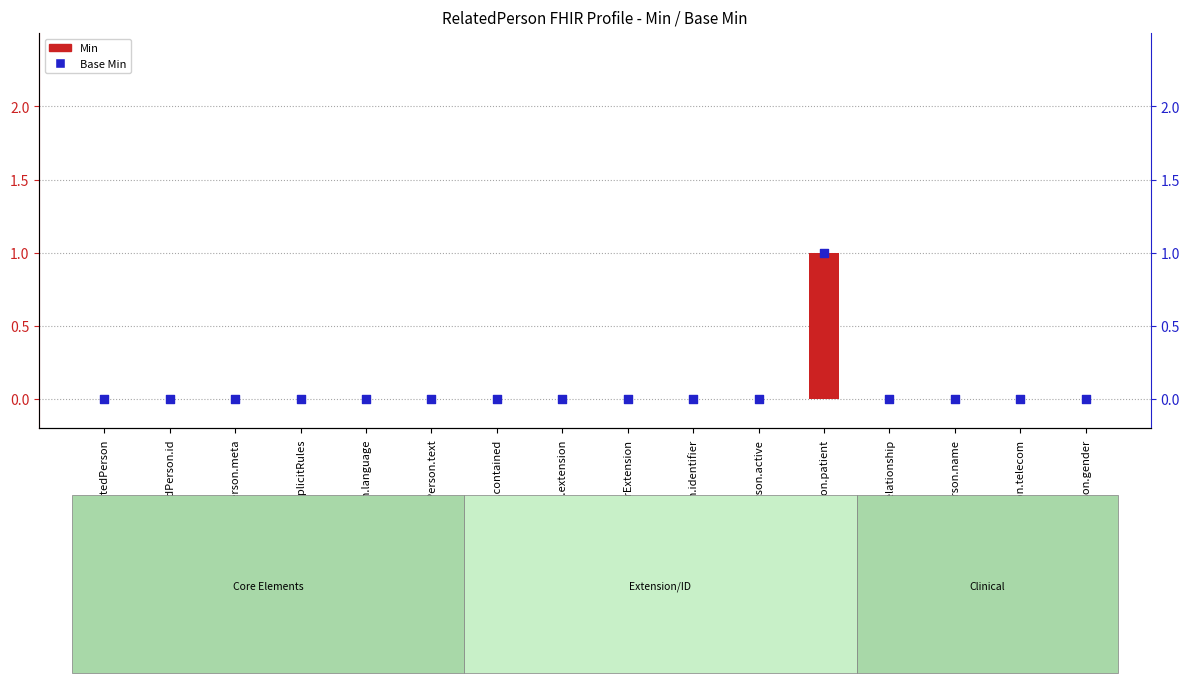

What are all the series names shown in the legend?

Min, Base Min